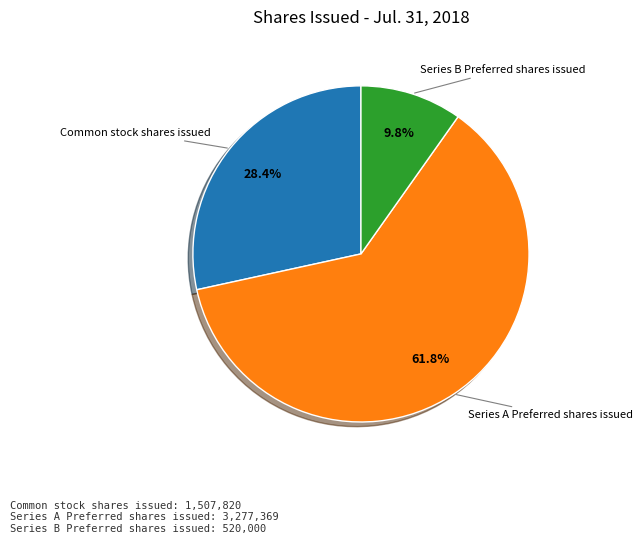

Is there a majority slice in this chart?

Yes